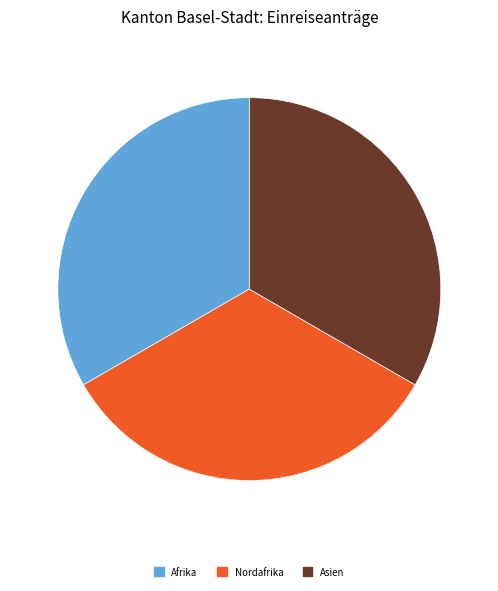

Count the number of slices in the pie.

3